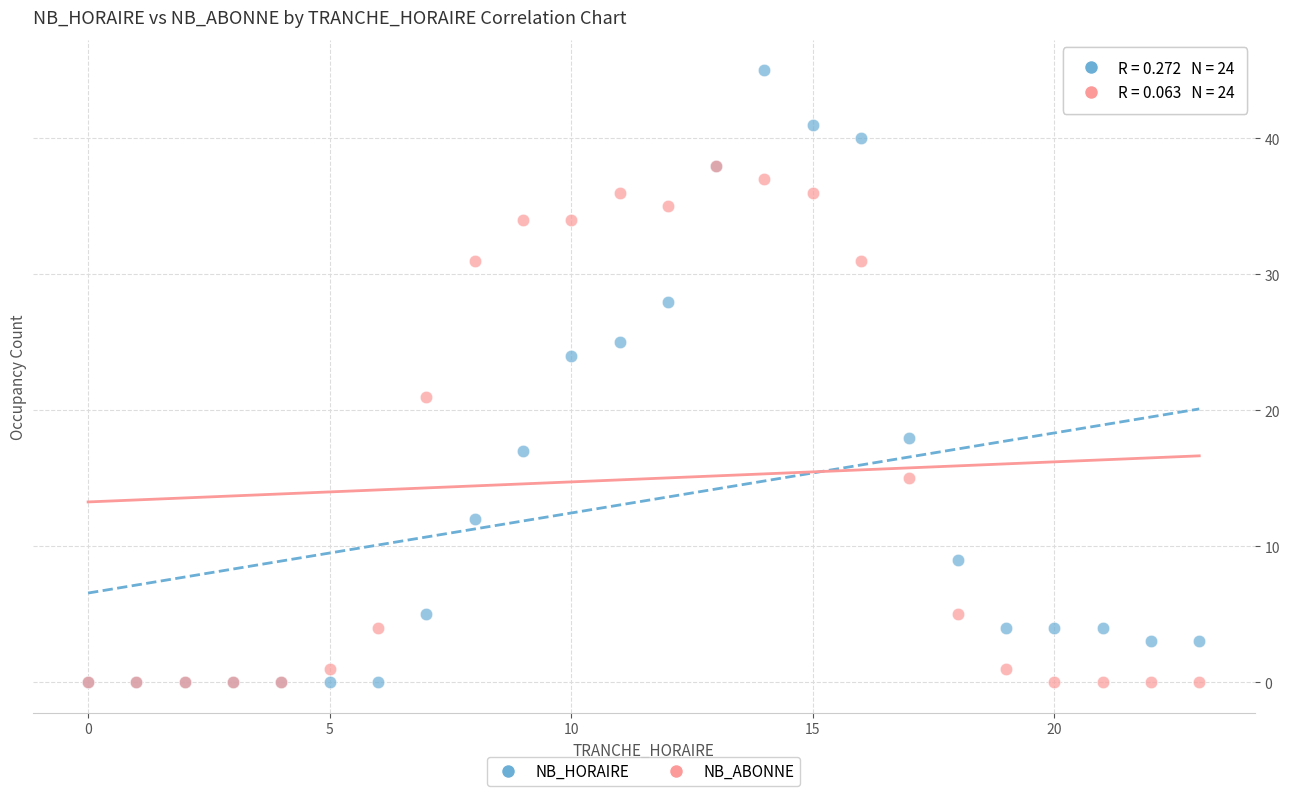

In the NB_HORAIRE series, what Y value is closest to 22?

24